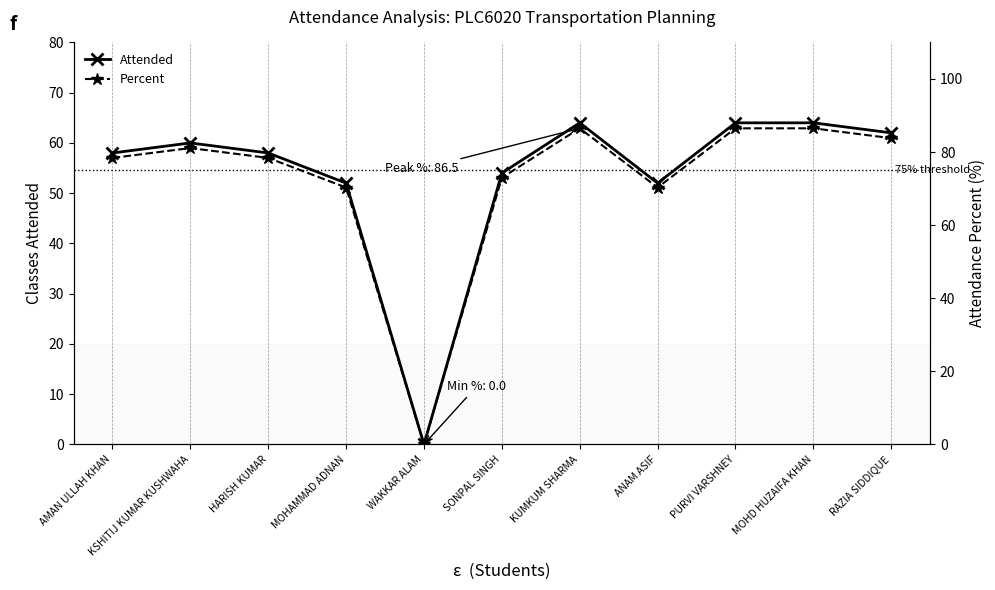

What is the difference between the highest and lowest values at RAZIA SIDDIQUE?

21.8